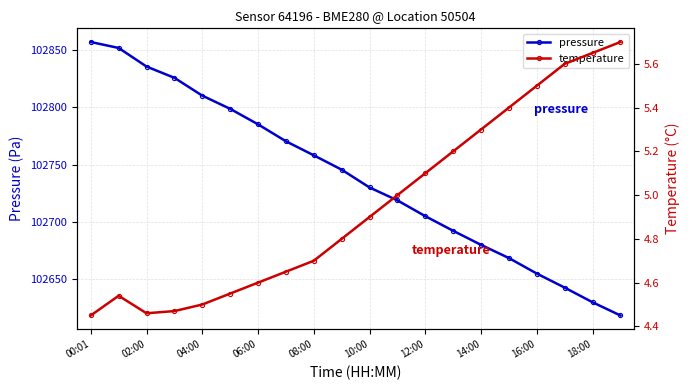

True or false: pressure has more than 2 interior local peaks.

False